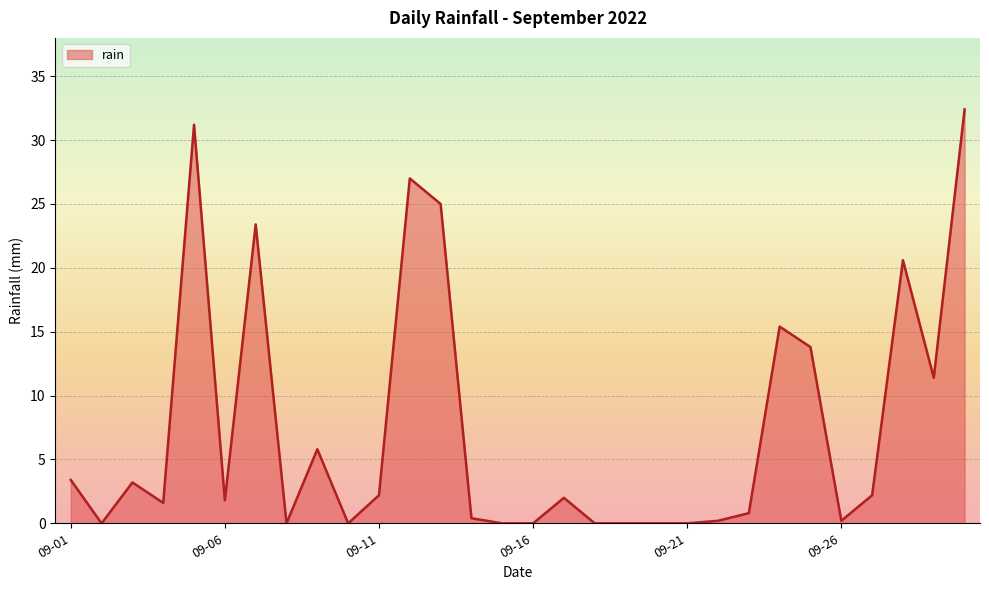

What is the difference between the maximum and minimum values?

32.4